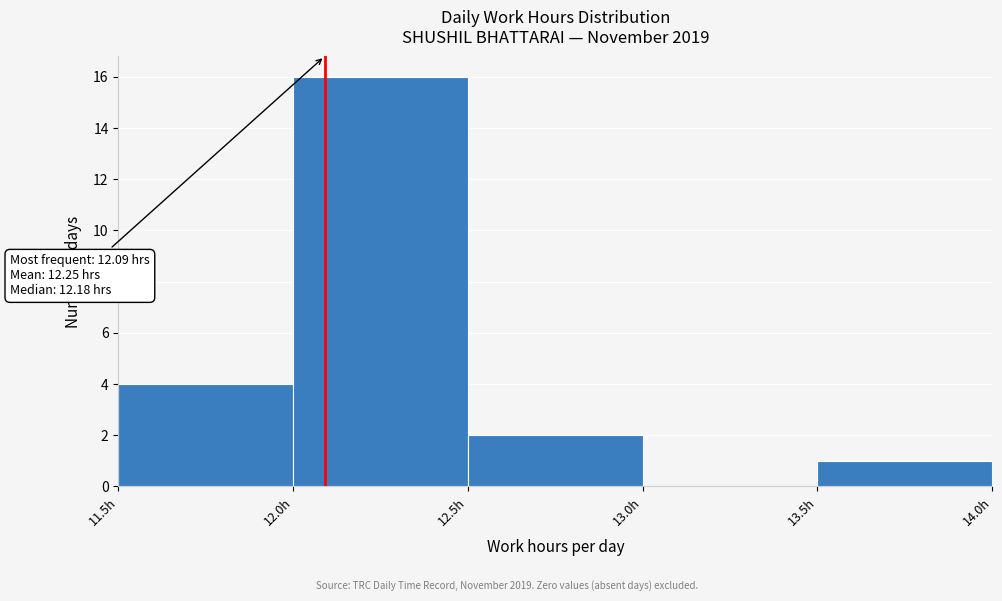

Which range on the x-axis has the tallest bar?

12.0 to 12.5